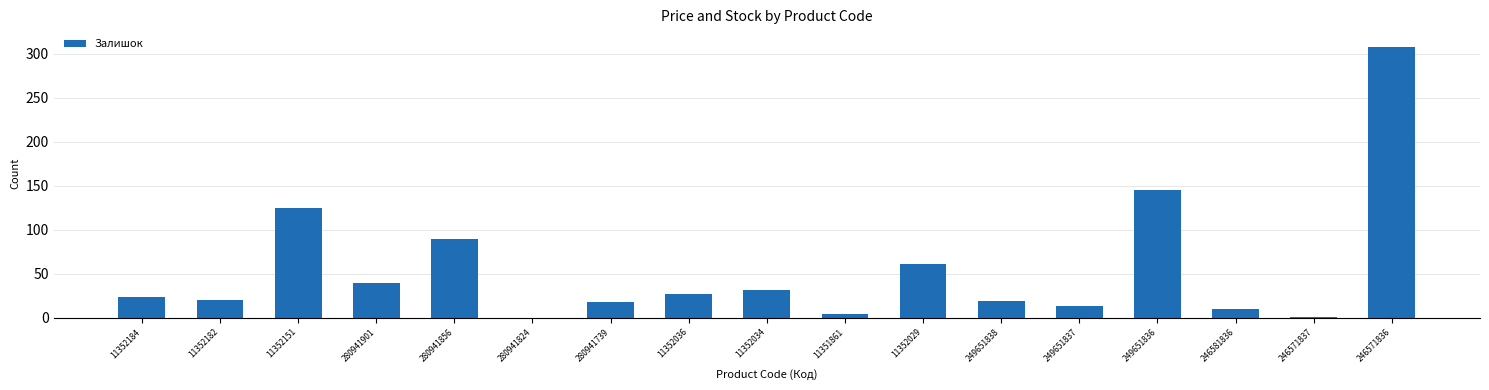

Between 249651838 and 11352029, which is larger?

11352029